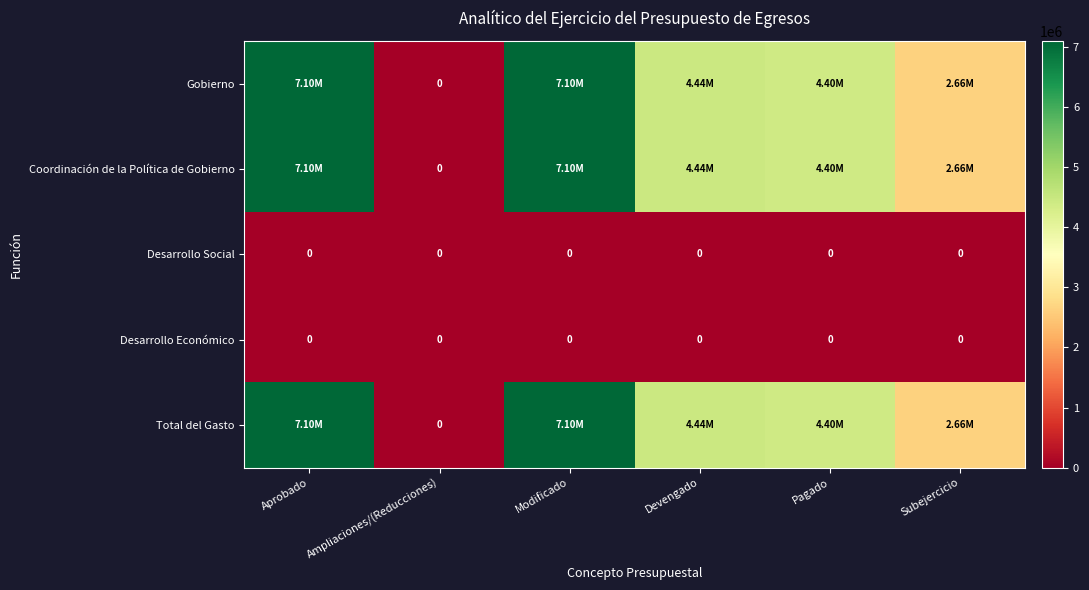

Read the Coordinación de la Política de Gobierno value at Aprobado.

7100000.0